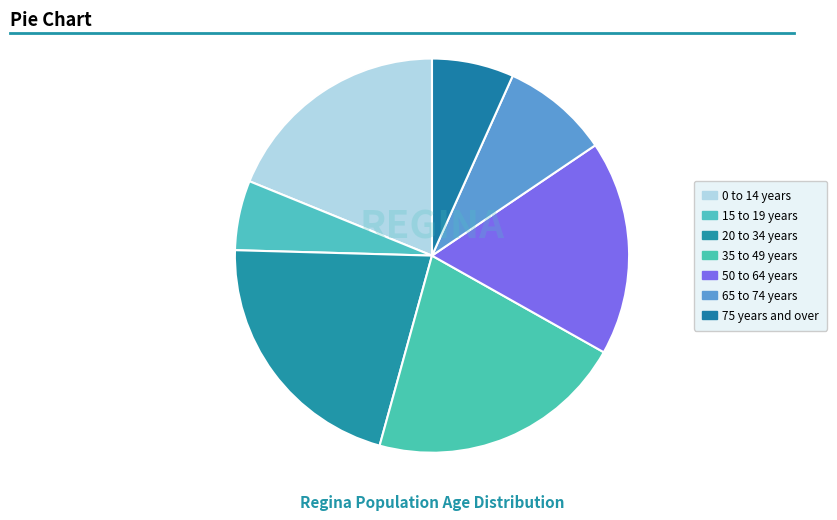

Does any single category account for the majority?

No